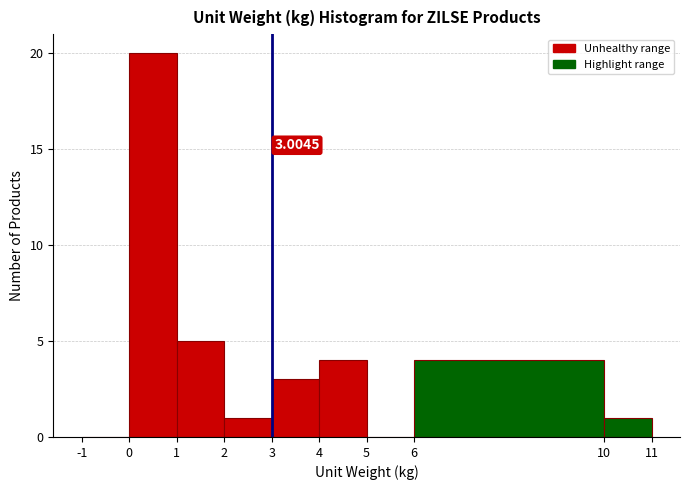

Which range on the x-axis has the tallest bar?

0 to 1